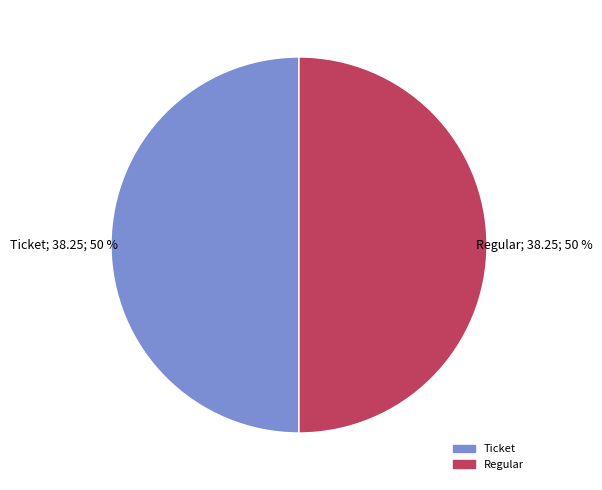

To the nearest percent, what portion does Ticket represent?

50%